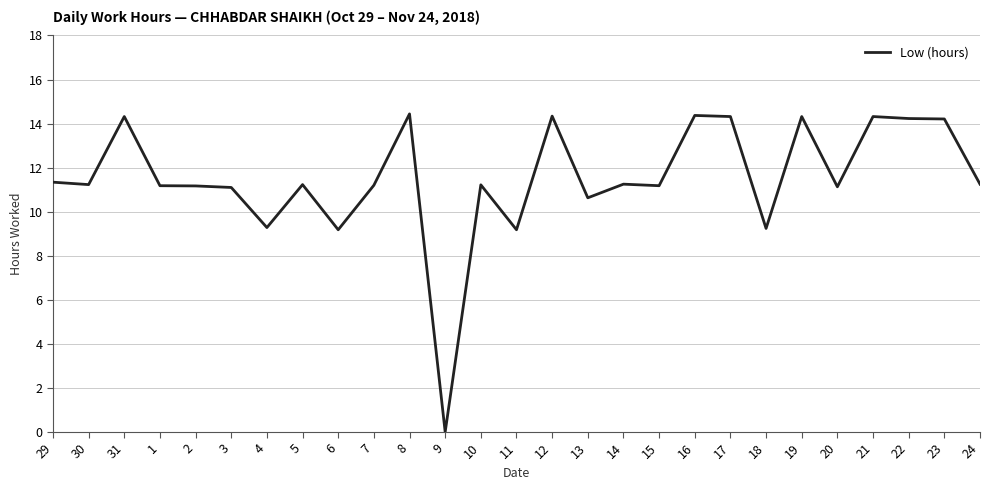

What is the greatest value displayed?

14.4